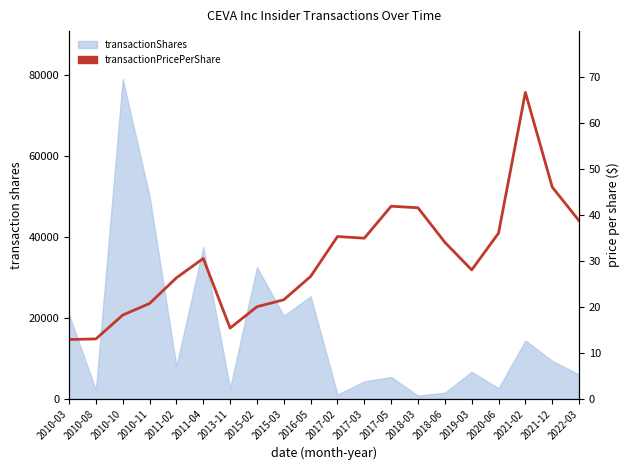

At which label is the value closest to 39?

2022-03